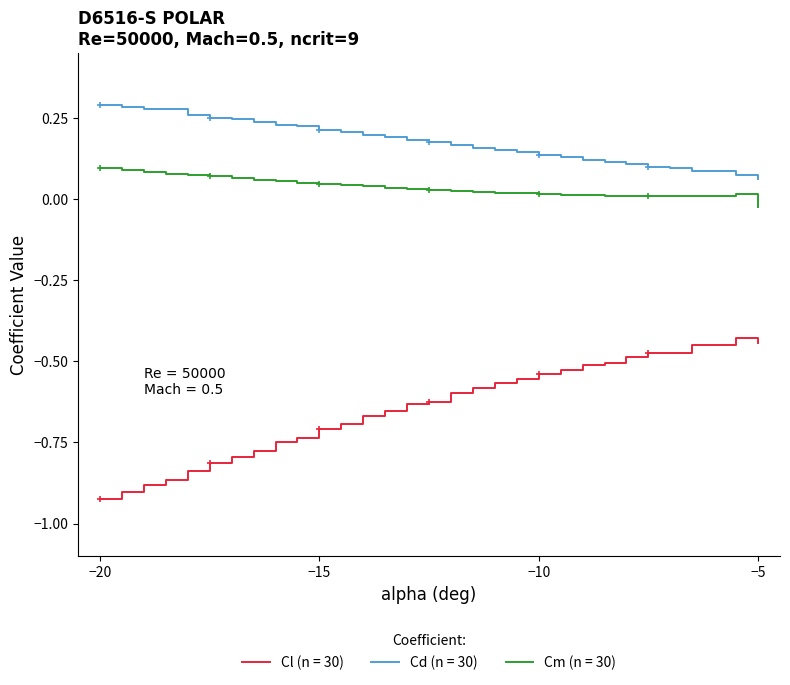

Does the chart have visible grid lines?

No